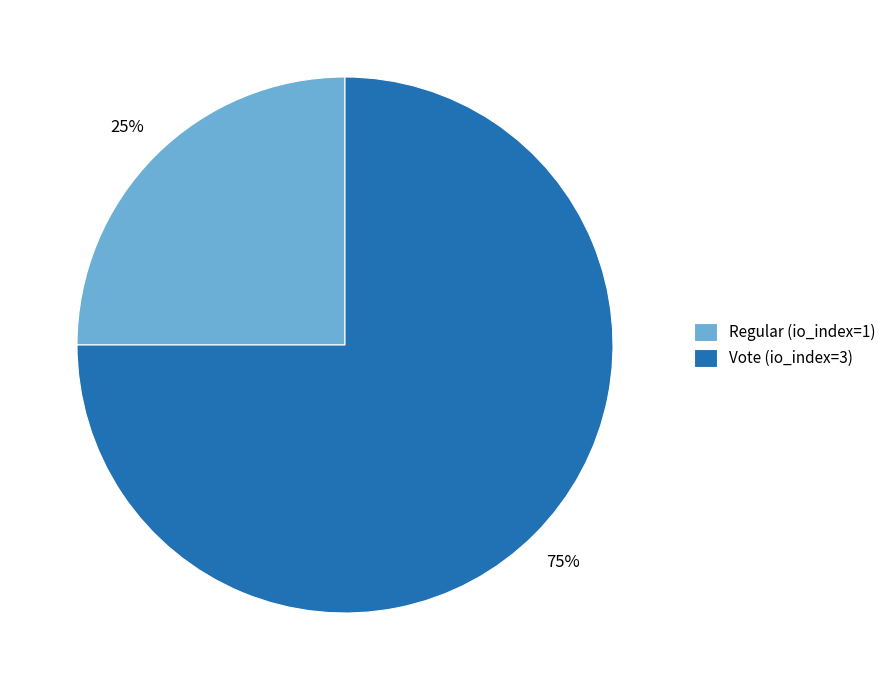

The Vote (io_index=3) slice represents 75% of the pie. True or false?

True